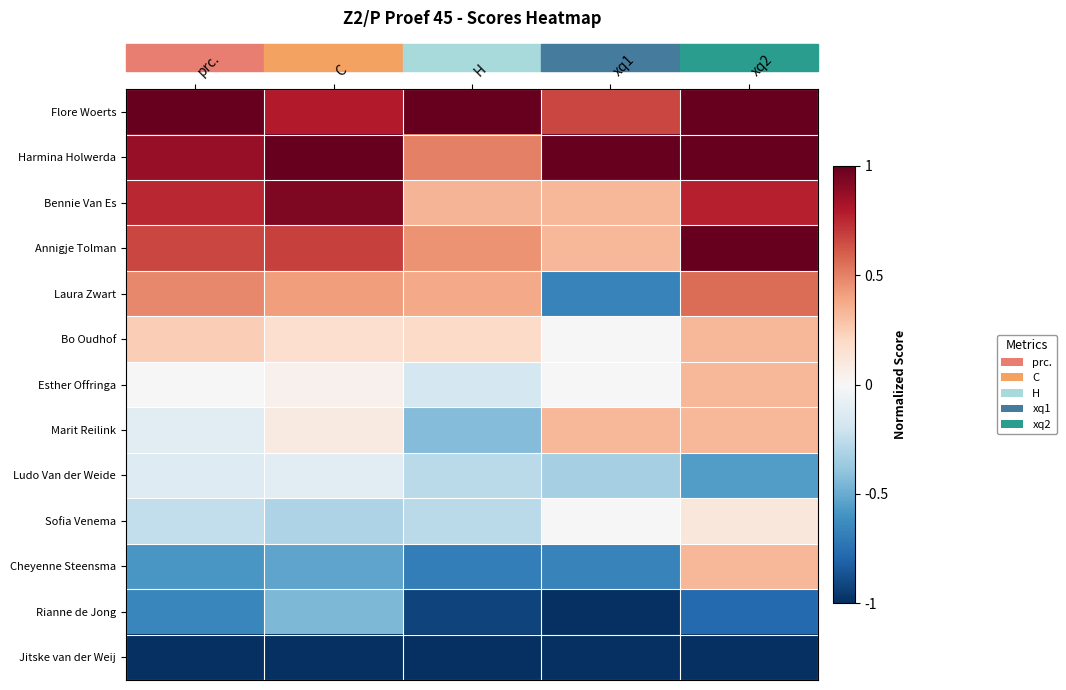

Reading right to left, transcribe all the data shown in this chart.

Flore Woerts: xq2=1.0	xq1=0.7	H=1.0	C=0.8	prc.=1.0
Harmina Holwerda: xq2=1.0	xq1=1.0	H=0.5	C=1.0	prc.=0.9
Bennie Van Es: xq2=0.8	xq1=0.3	H=0.3	C=0.9	prc.=0.8
Annigje Tolman: xq2=1.0	xq1=0.3	H=0.4	C=0.7	prc.=0.7
Laura Zwart: xq2=0.6	xq1=-0.7	H=0.4	C=0.4	prc.=0.5
Bo Oudhof: xq2=0.3	xq1=0.0	H=0.2	C=0.2	prc.=0.2
Esther Offringa: xq2=0.3	xq1=0.0	H=-0.2	C=0.0	prc.=-0.0
Marit Reilink: xq2=0.3	xq1=0.3	H=-0.4	C=0.1	prc.=-0.1
Ludo Van der Weide: xq2=-0.6	xq1=-0.3	H=-0.3	C=-0.1	prc.=-0.1
Sofia Venema: xq2=0.1	xq1=0.0	H=-0.3	C=-0.3	prc.=-0.2
Cheyenne Steensma: xq2=0.3	xq1=-0.7	H=-0.7	C=-0.5	prc.=-0.6
Rianne de Jong: xq2=-0.8	xq1=-1.0	H=-0.9	C=-0.4	prc.=-0.7
Jitske van der Weij: xq2=-1.0	xq1=-1.0	H=-1.0	C=-1.0	prc.=-1.0